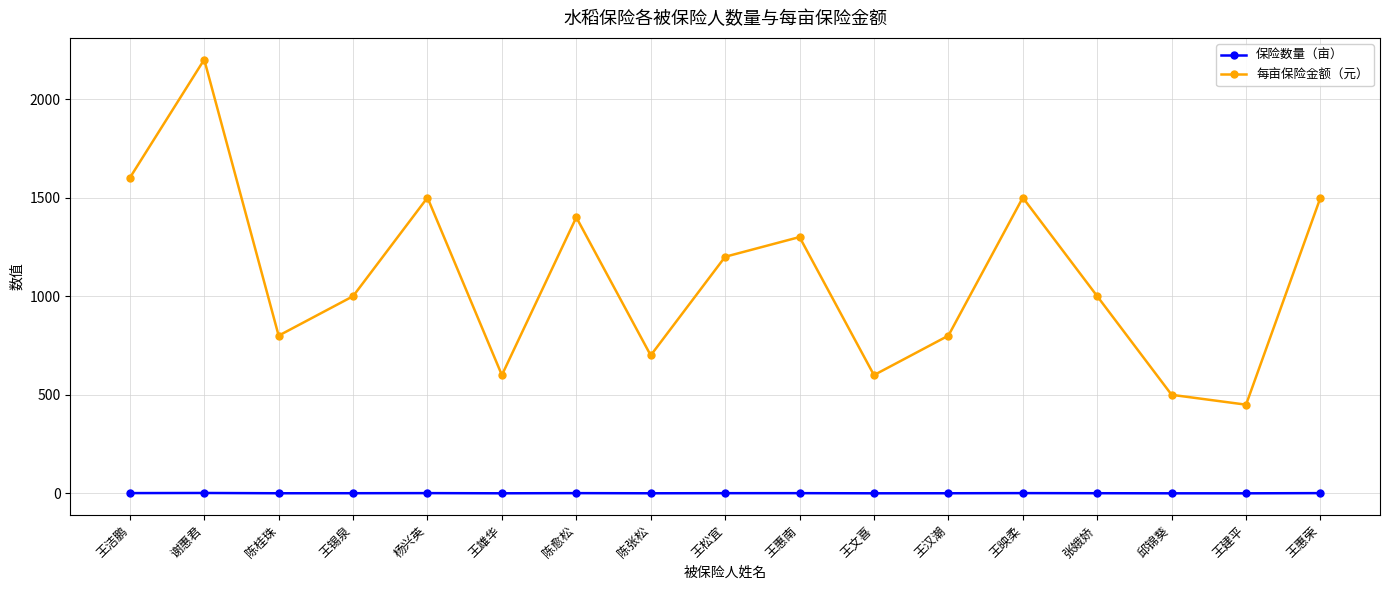

List the series in order of their overall mean, highest first.

每亩保险金额（元）, 保险数量（亩）